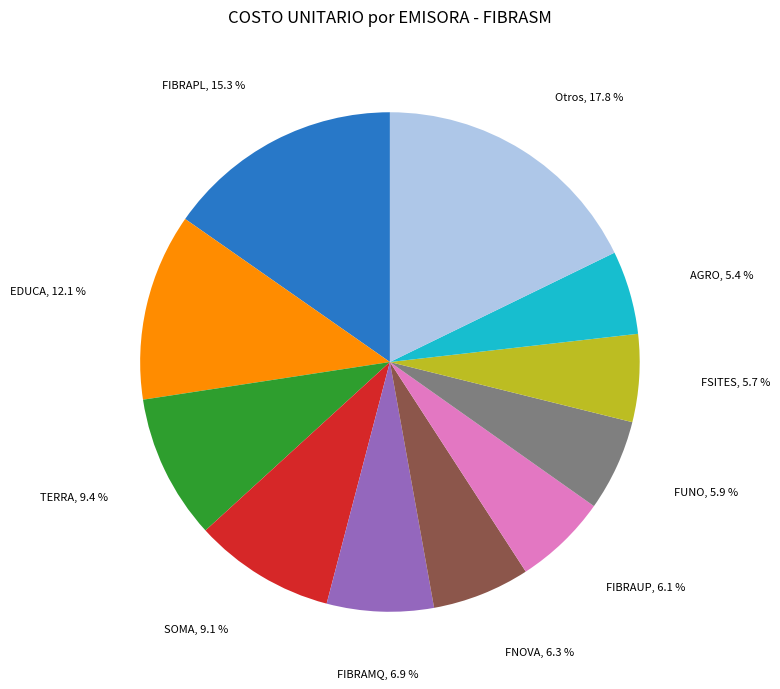

Does any single category account for the majority?

No